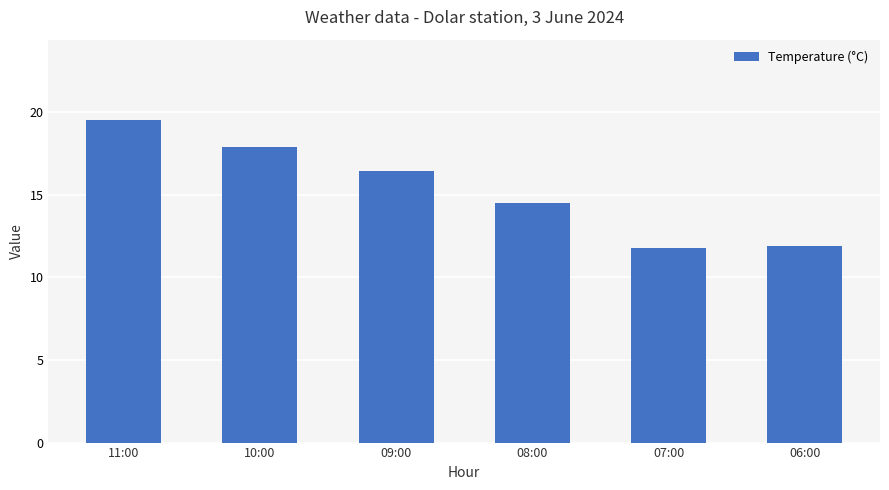

At which label is the value closest to 15?

08:00